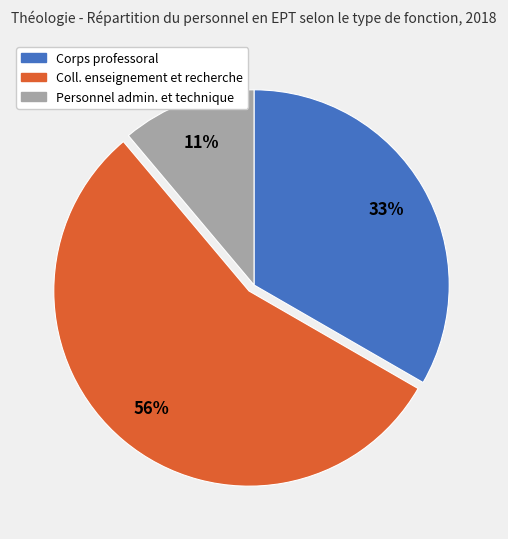

To the nearest percent, what is the average slice percentage?

33%